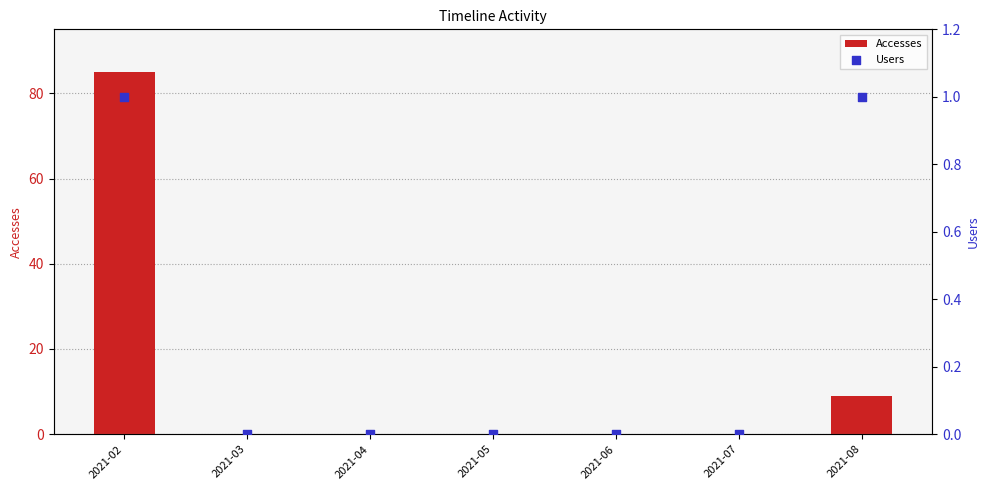

At which category is the sum across all series the highest?

2021-02